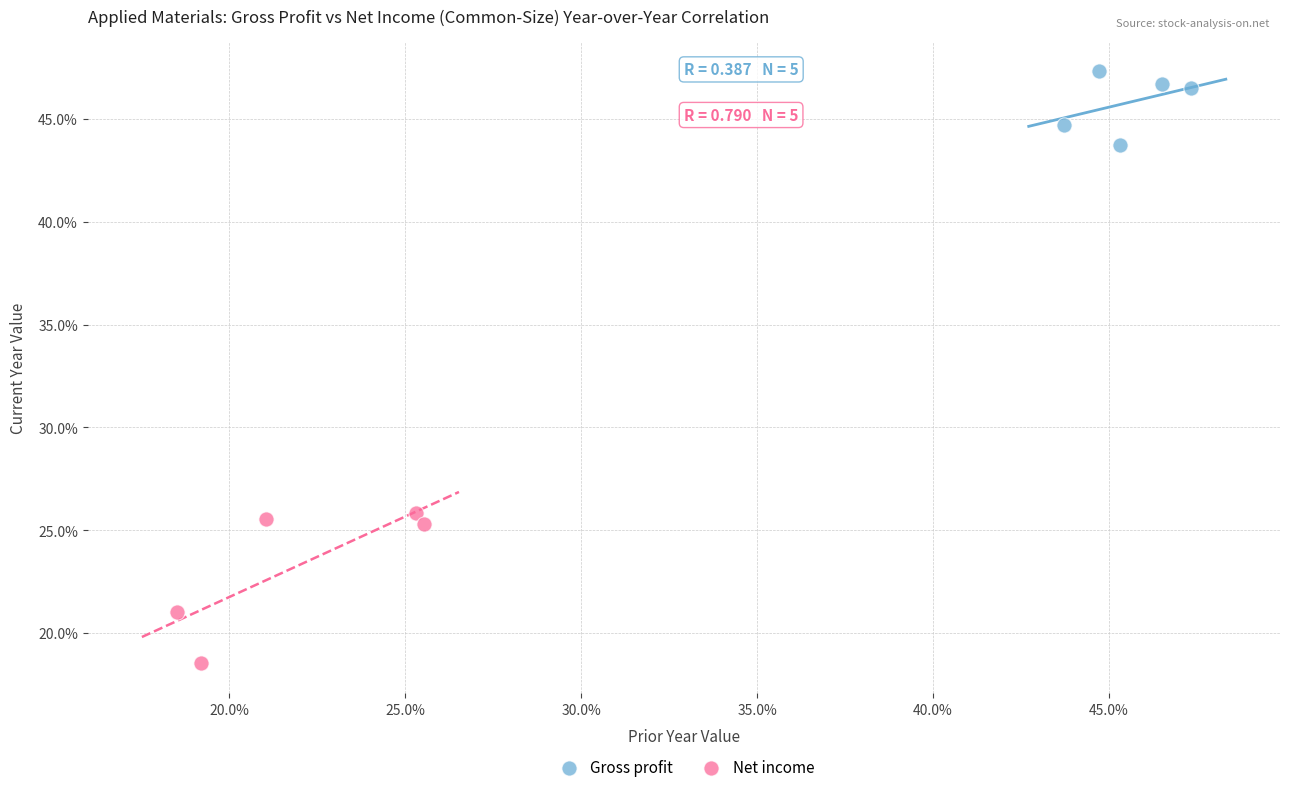

Which series reaches the minimum Y coordinate?

Net income